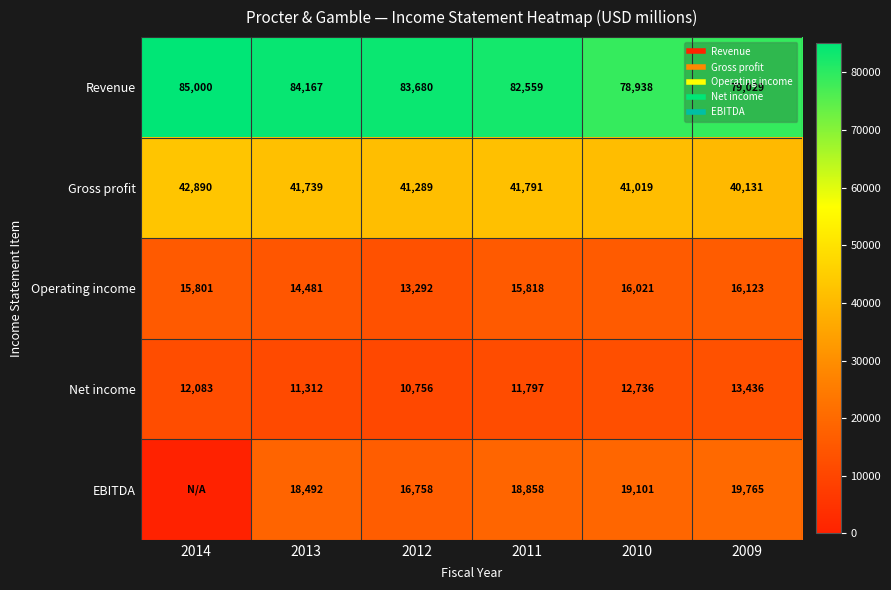

What is the difference between the second highest and second lowest values in the Revenue series?

5138